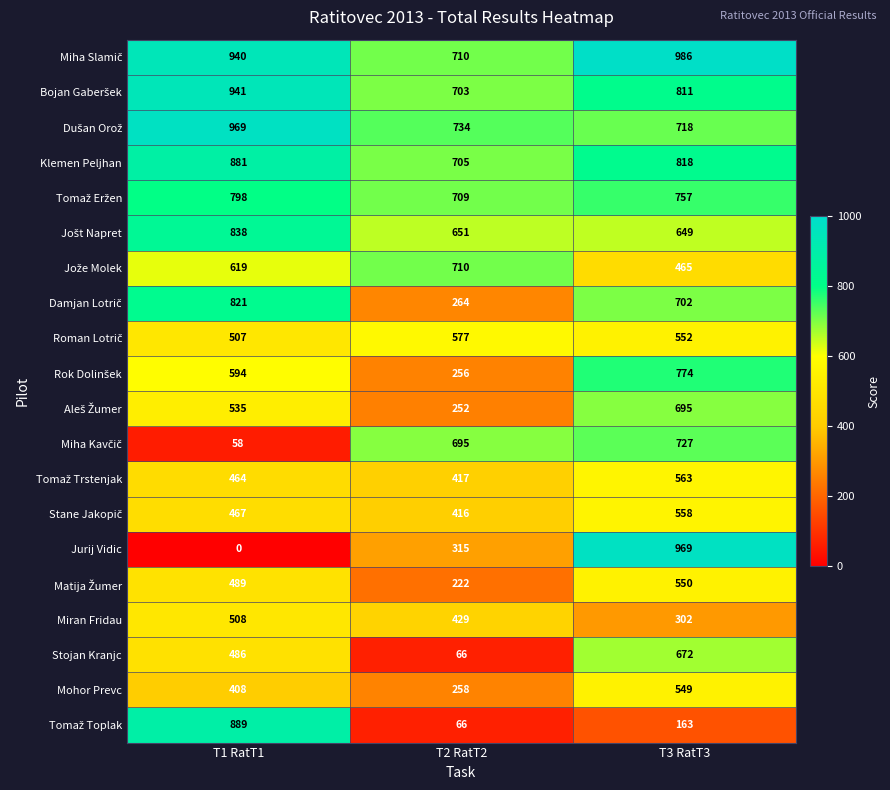

At which category is the sum across all series the highest?

T3 RatT3